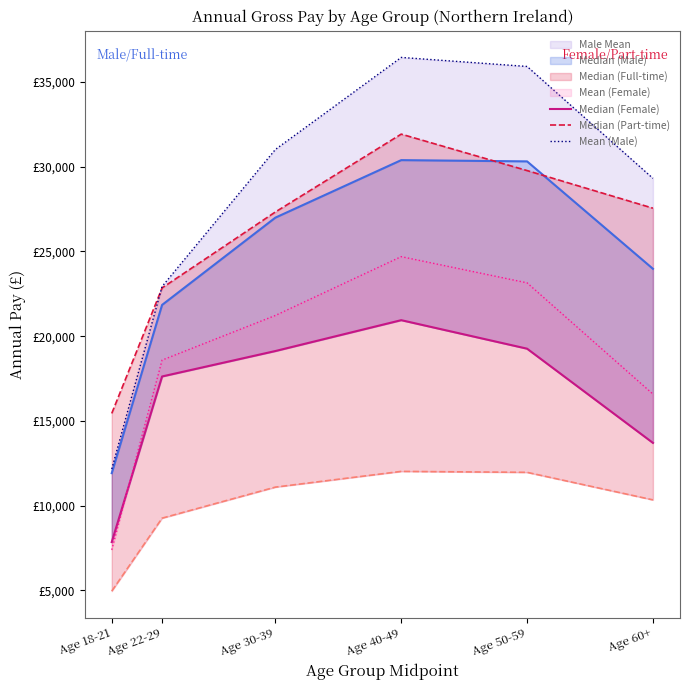

Between Age 22-29 and Age 60+, which series saw the biggest shift?

Mean (Male)